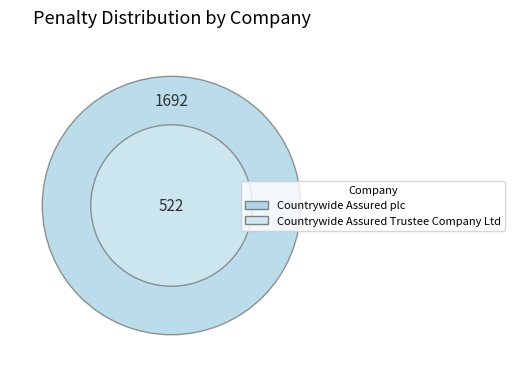

Which category accounts for the majority?

Countrywide Assured plc